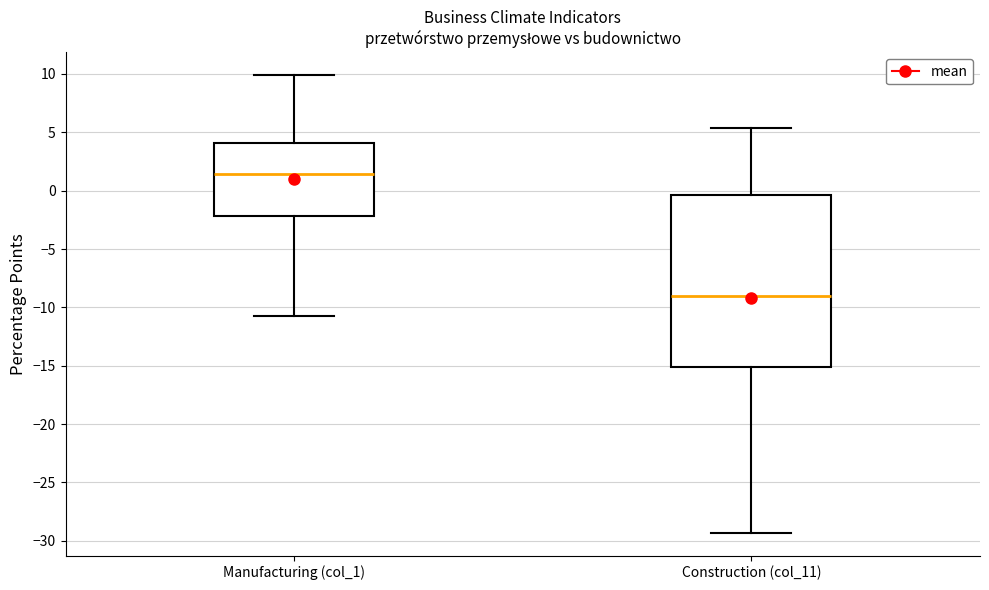

Which box has the lowest median line?

Construction (col_11)